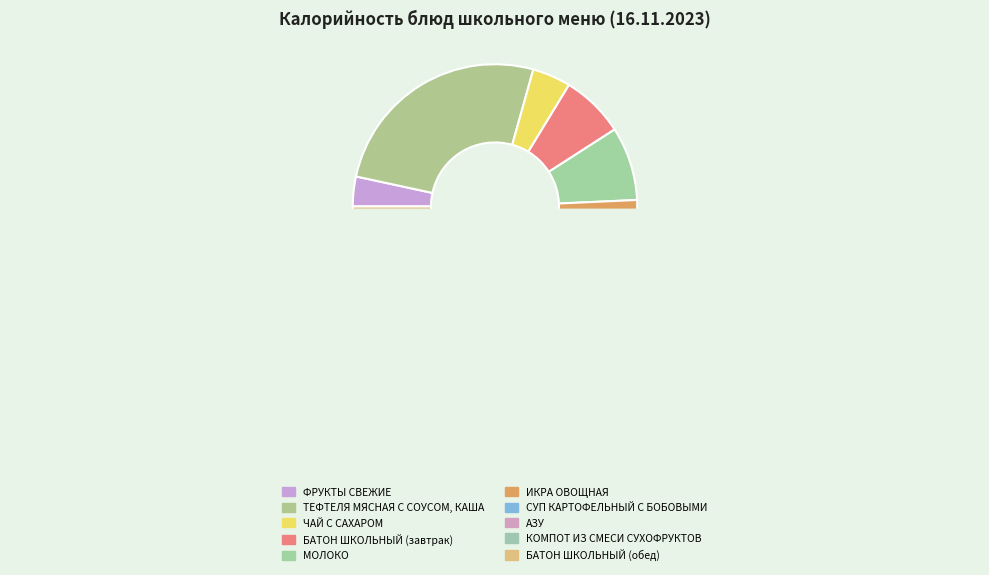

Is it true that СУП КАРТОФЕЛЬНЫЙ С БОБОВЫМИ is 13% of the pie?

False